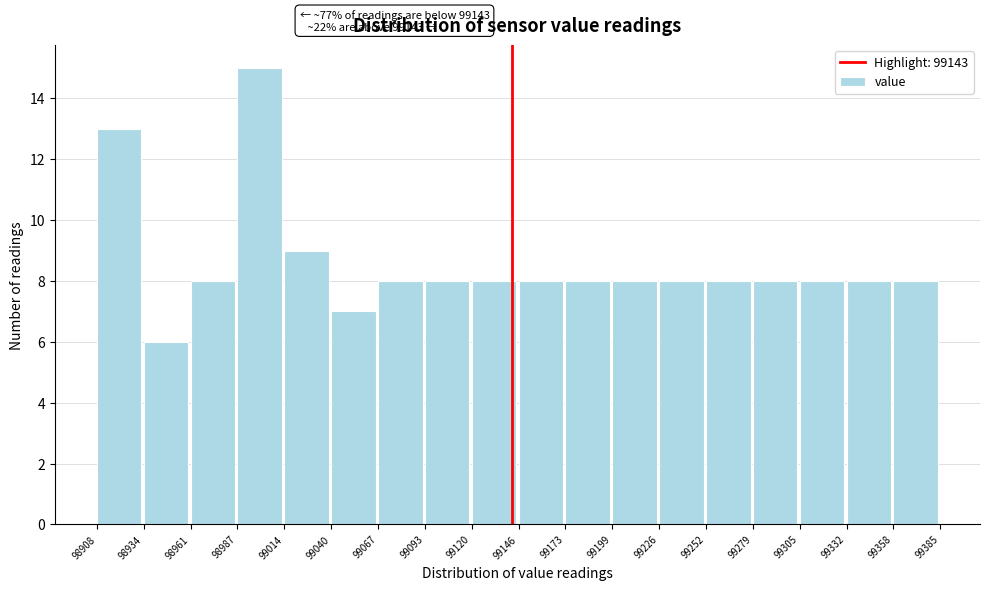

Which range on the x-axis has the tallest bar?

98987 to 99014